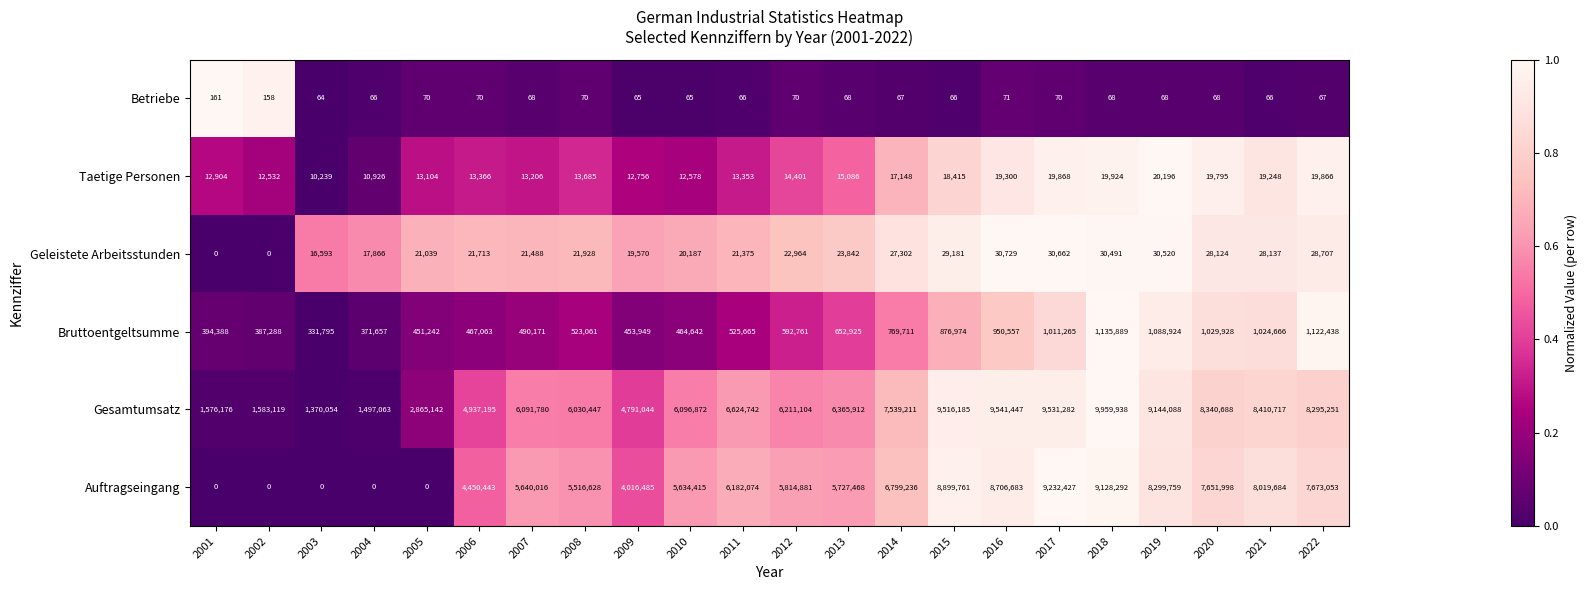

What is the spread (max minus min) of values at 2013?

6365844